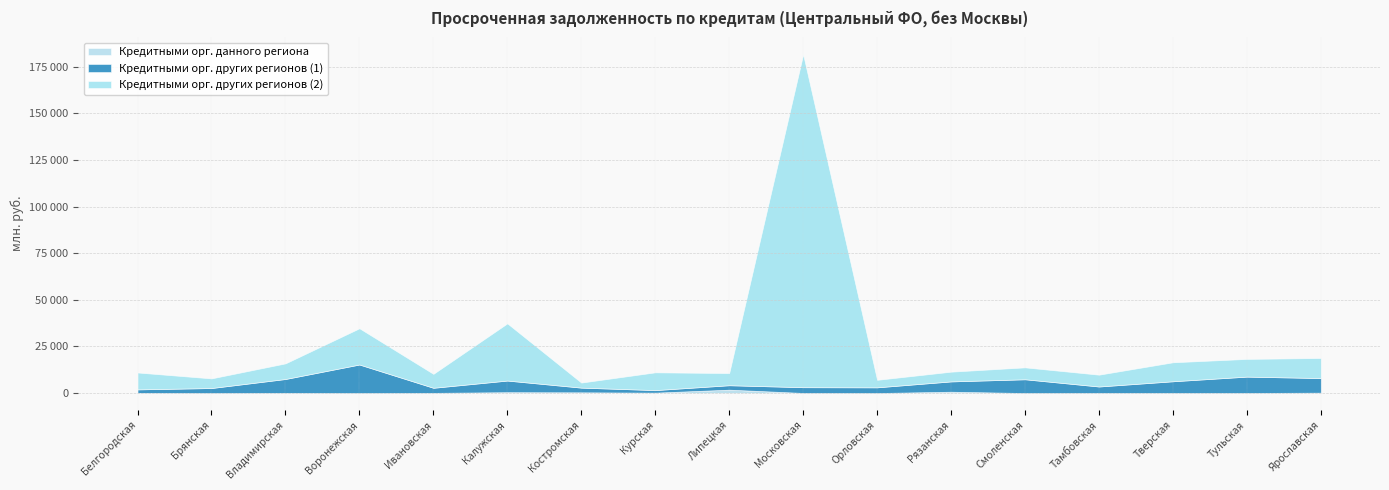

Reading left to right, what are all the values shown in this chart?

Кредитными орг. данного региона: 103	0	95	0	91	457	380	207	1804	45	0	708	0	55	48	39	194
Кредитными орг. других регионов (1): 1855	2680	7434	15299	2718	6234	2518	1366	2382	3082	3055	5525	7382	3449	6259	8767	7838
Кредитными орг. других регионов (2): 9066	5172	8385	19454	7483	30696	2714	9536	6529	178604	4028	5226	6390	6348	10193	9500	10768